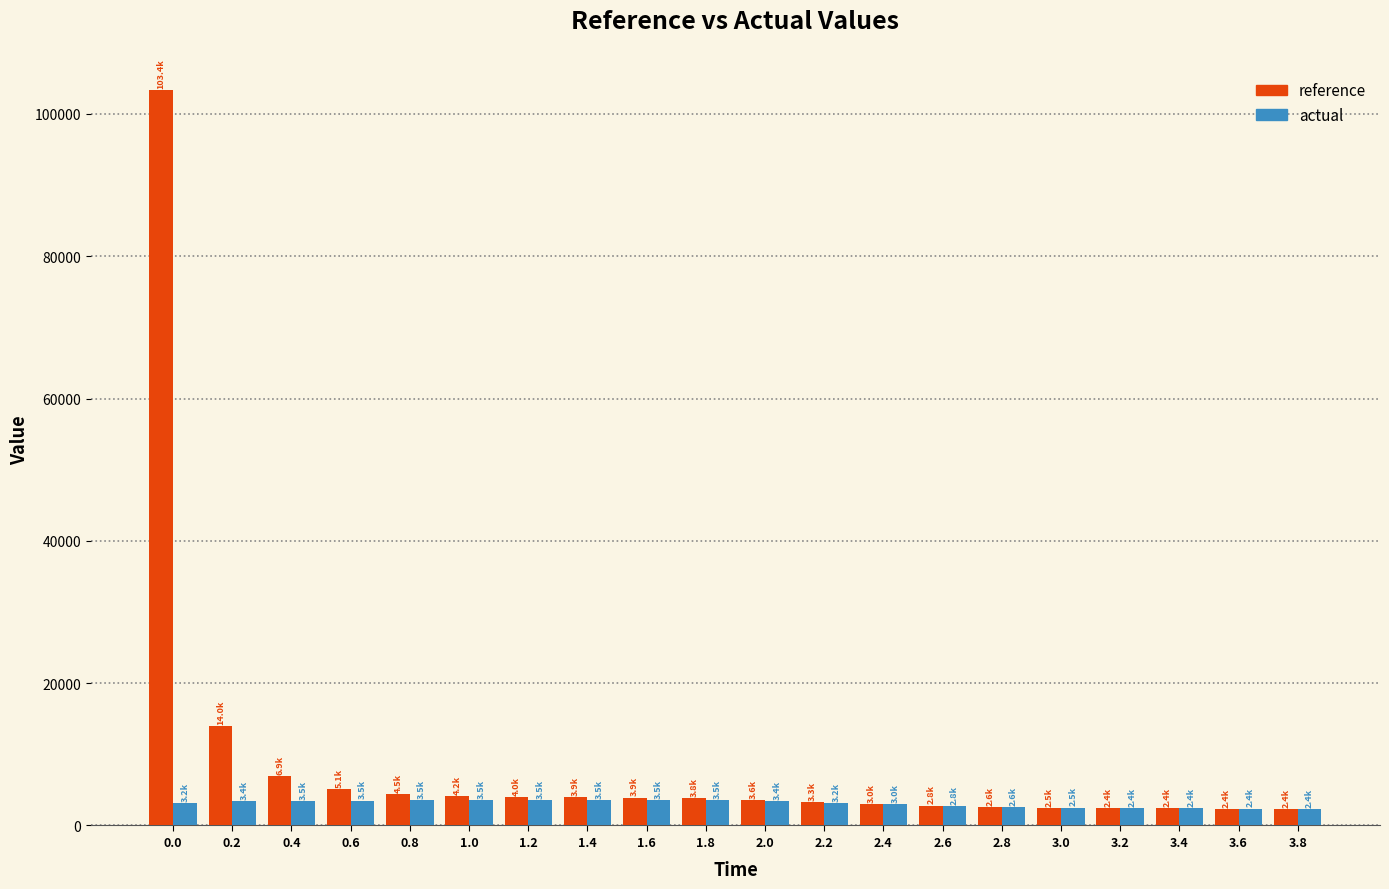

What is the difference between the maximum and minimum values in the reference series?

101044.1